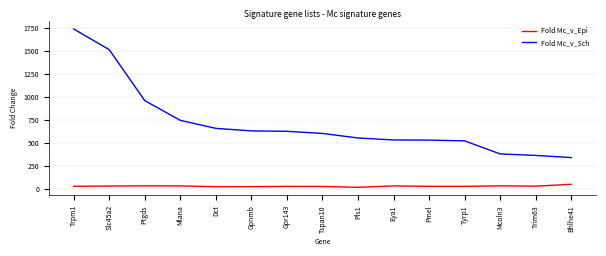

Where does the Fold Mc_v_Sch series first go above 604?

Trpm1